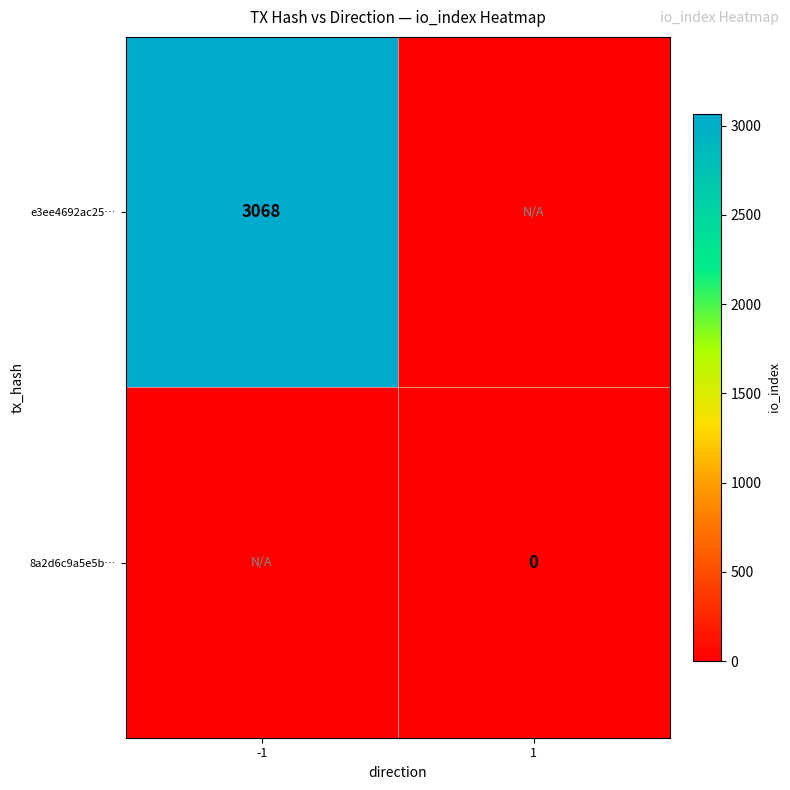

Is the value of 8a2d6c9a5e5b… at 1 greater than the value of e3ee4692ac25… at -1?

No